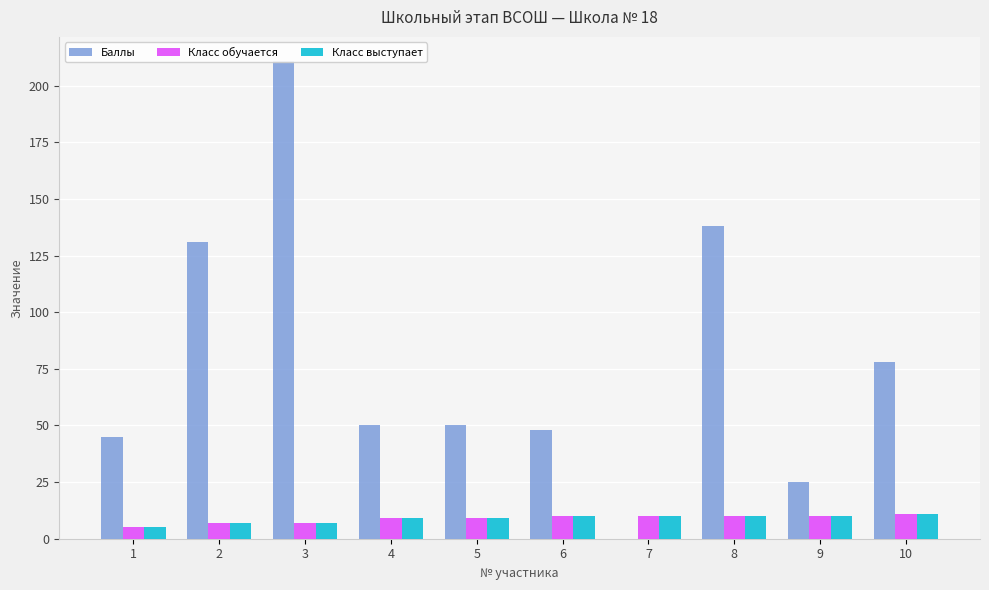

List the labels in order of Класс выступает value, smallest first.

1, 2, 3, 4, 5, 6, 7, 8, 9, 10